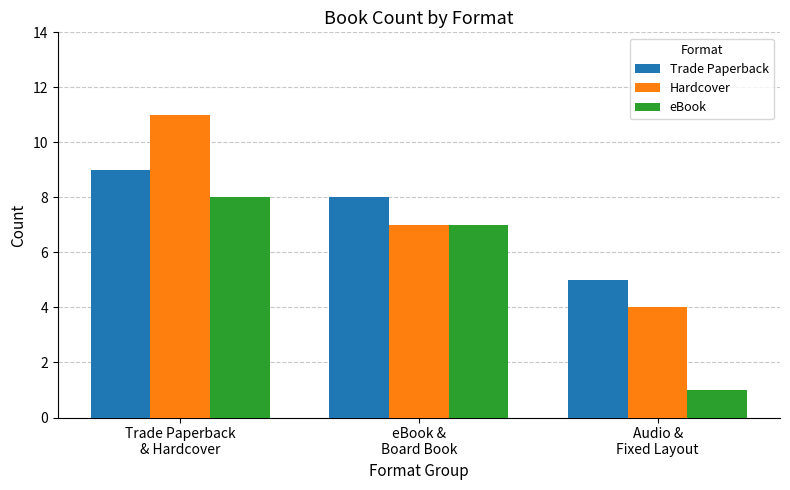

What is the minimum value for Trade Paperback?

5